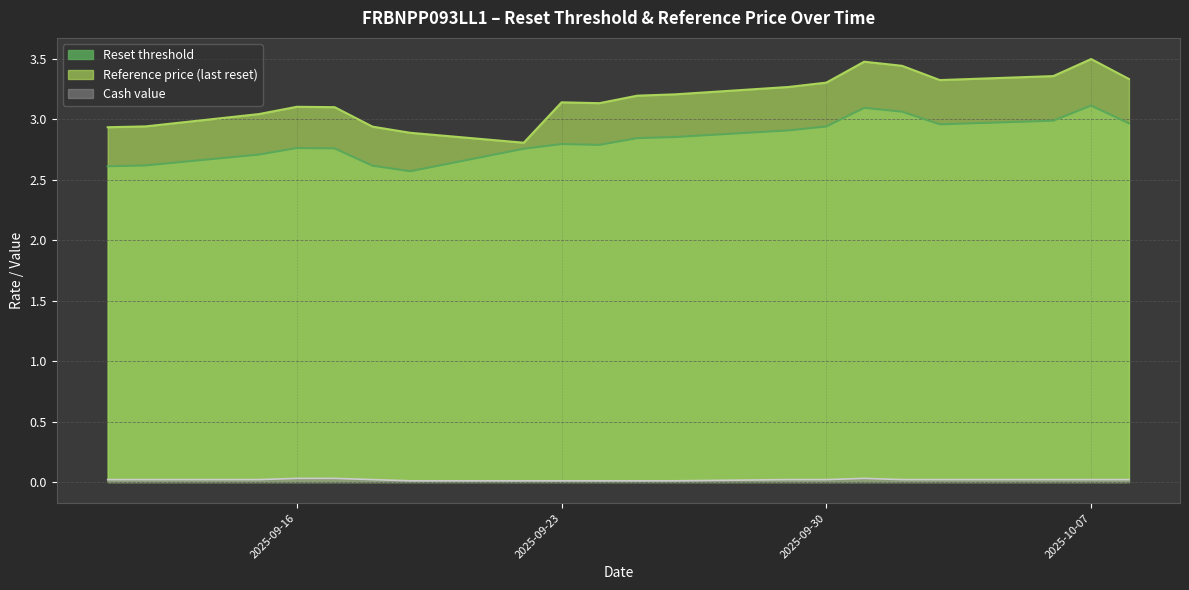

Where is Reset threshold nearest to the value 2?

2025-09-19